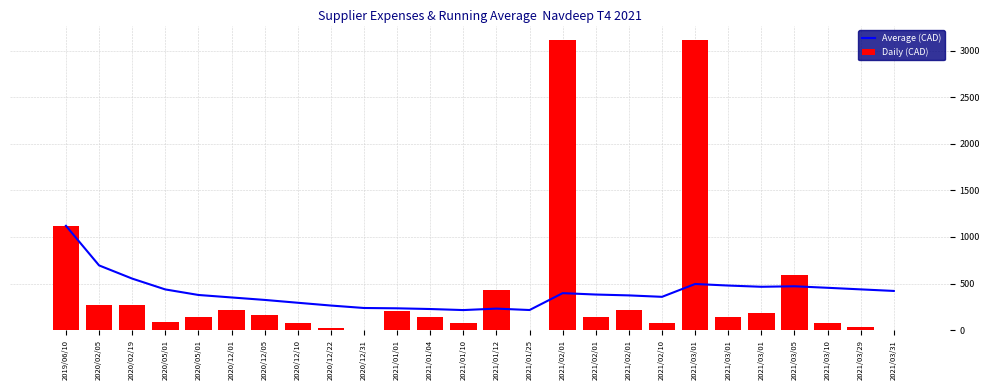

List the labels in order of Average (CAD) value, smallest first.

2021/01/10, 2021/01/25, 2021/01/04, 2021/01/12, 2021/01/01, 2020/12/31, 2020/12/22, 2020/12/10, 2020/12/05, 2020/12/01, 2021/02/10, 2021/02/01, 2020/05/01, 2021/02/01, 2021/02/01, 2021/03/31, 2020/05/01, 2021/03/29, 2021/03/10, 2021/03/01, 2021/03/05, 2021/03/01, 2021/03/01, 2020/02/19, 2020/02/05, 2019/06/10